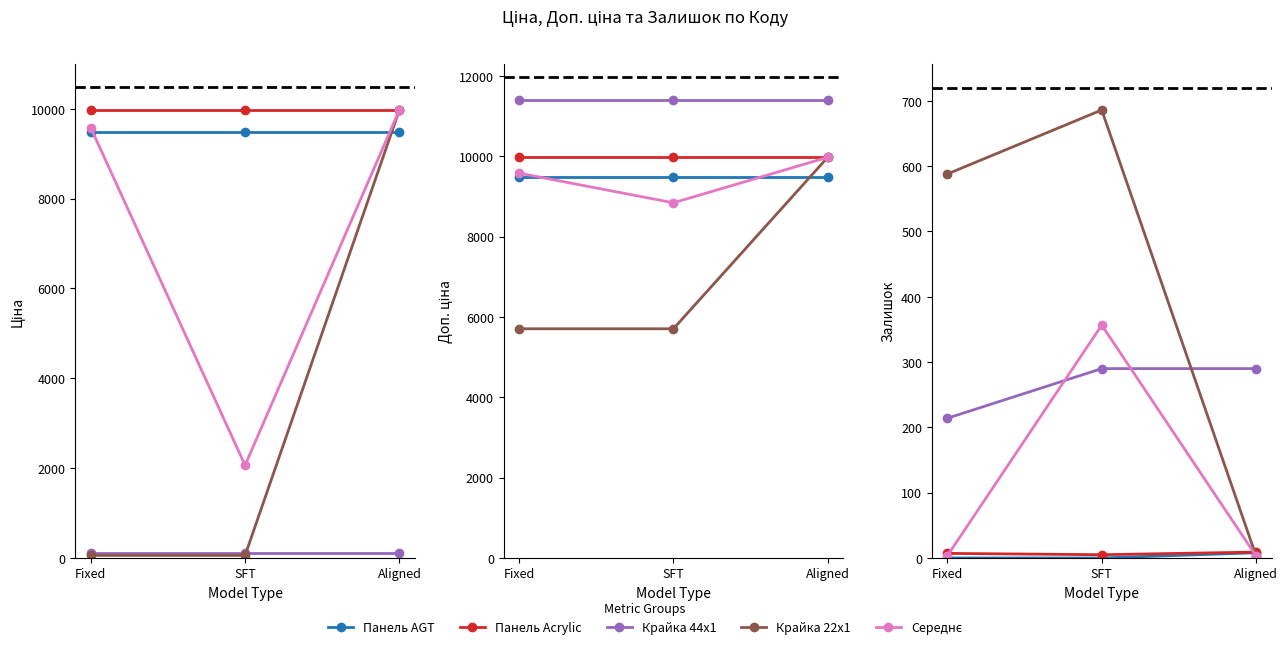

The Крайка 22x1 series shows 3.0 at Aligned. True or false?

True